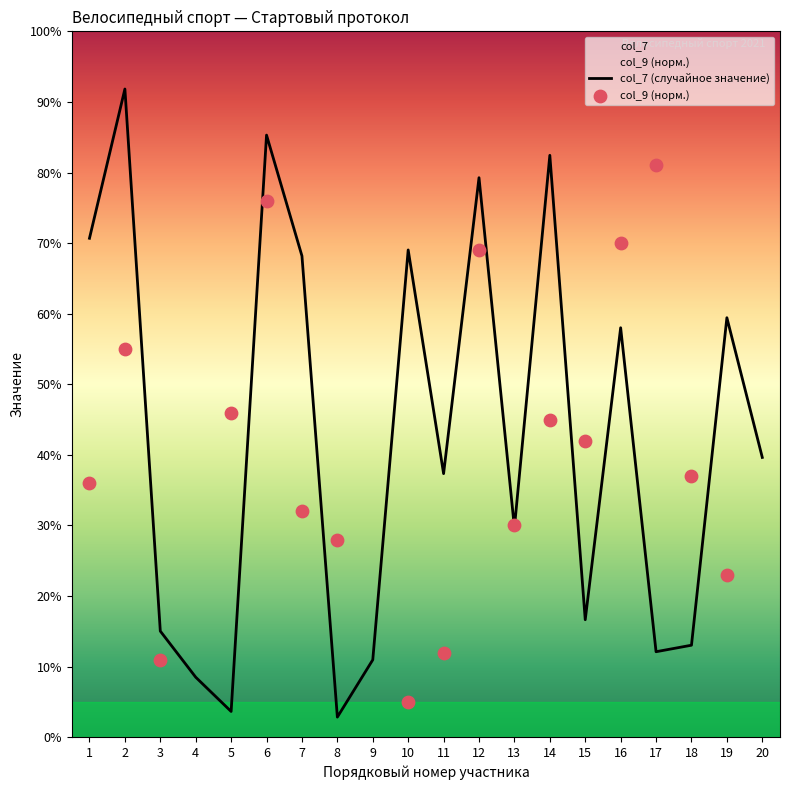

Is the value of col_7 at 16 greater than the value of col_9 at 8?

Yes